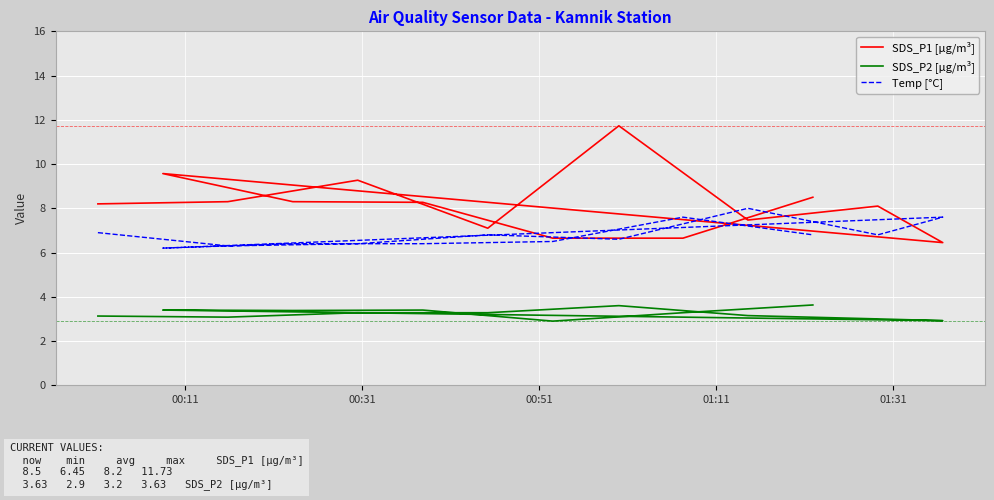

True or false: SDS_P1 [µg/m³] and SDS_P2 [µg/m³] cross at least once.

False